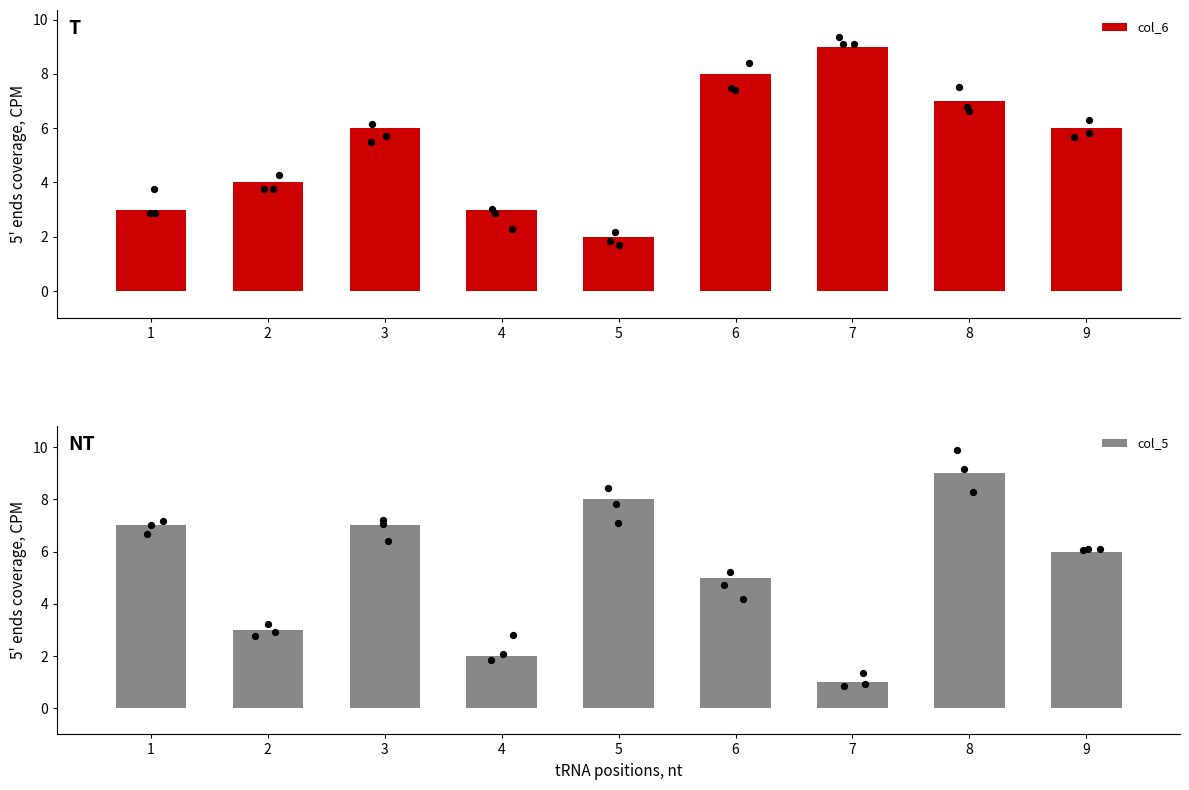

What are all the series names shown in the legend?

col_6, col_5